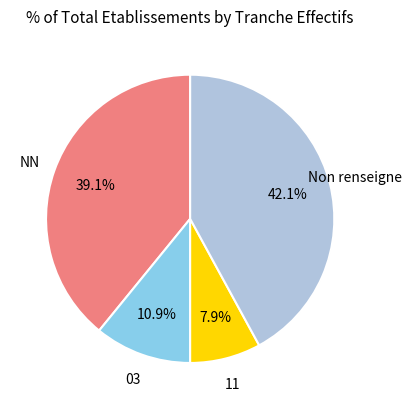

Is there a majority slice in this chart?

No